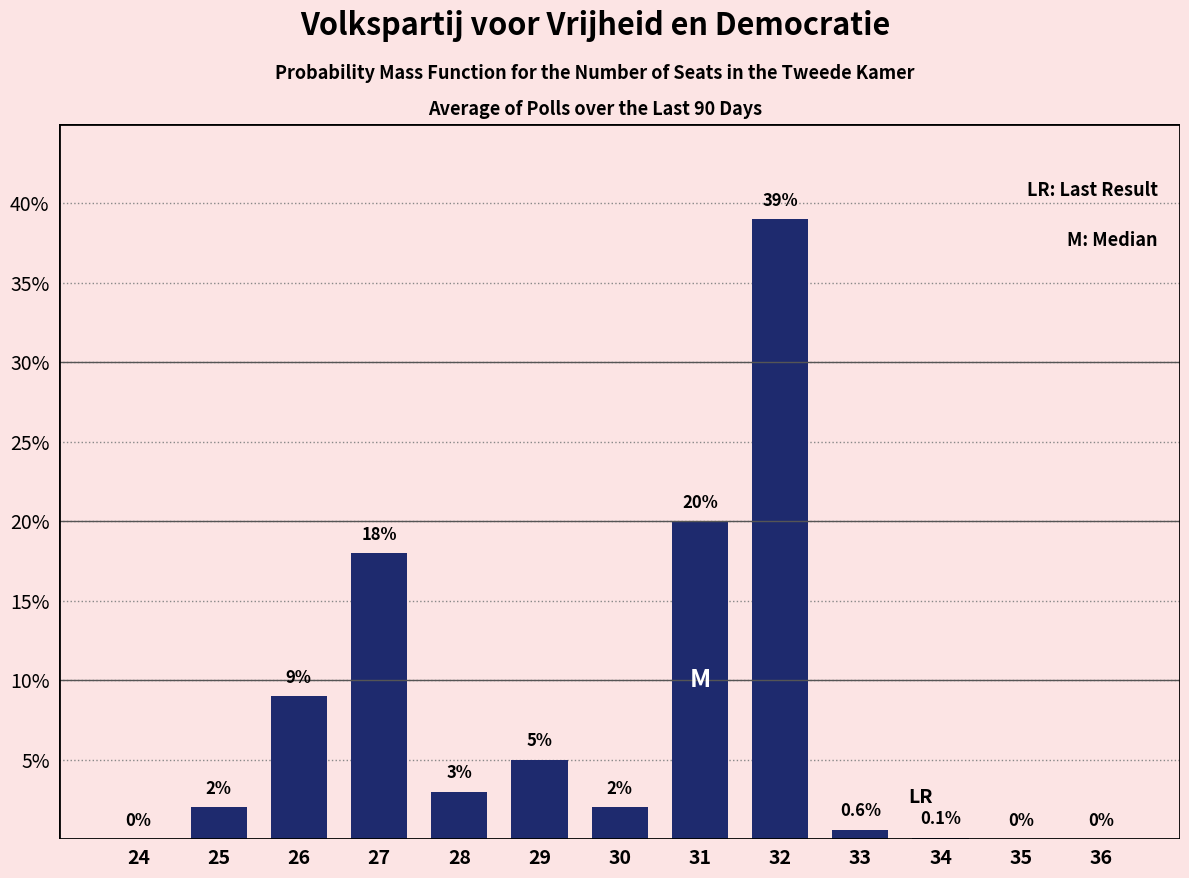

Reading left to right, what are all the values shown in this chart?

24=0.0	25=2.0	26=9.0	27=18.0	28=3.0	29=5.0	30=2.0	31=20.0	32=39.0	33=0.6	34=0.1	35=0.0	36=0.0